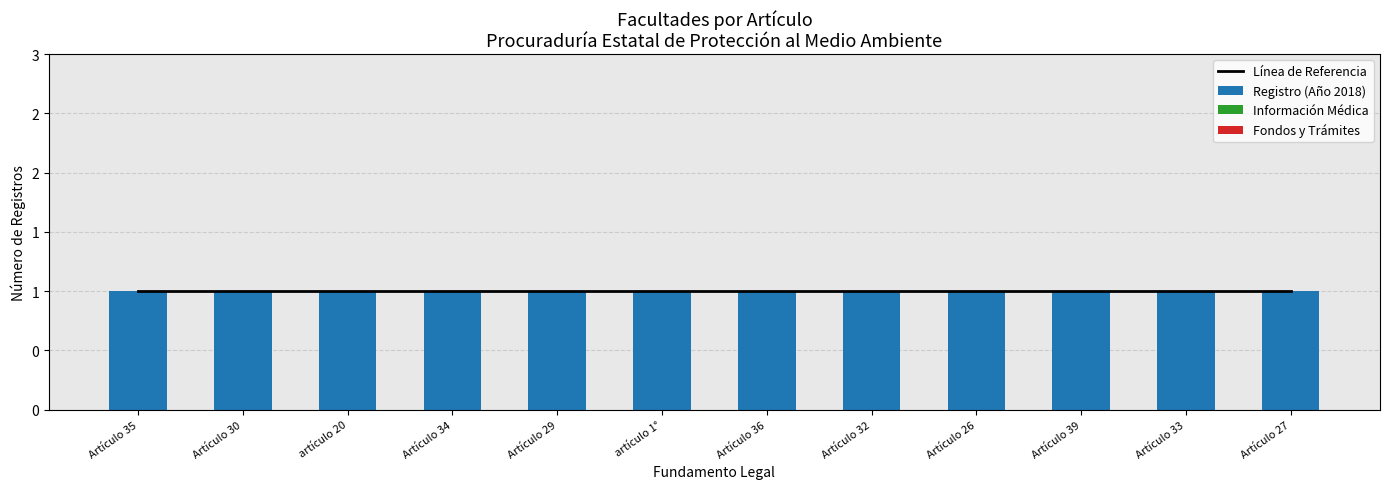

Which series has the largest range (max minus min)?

Línea de Referencia